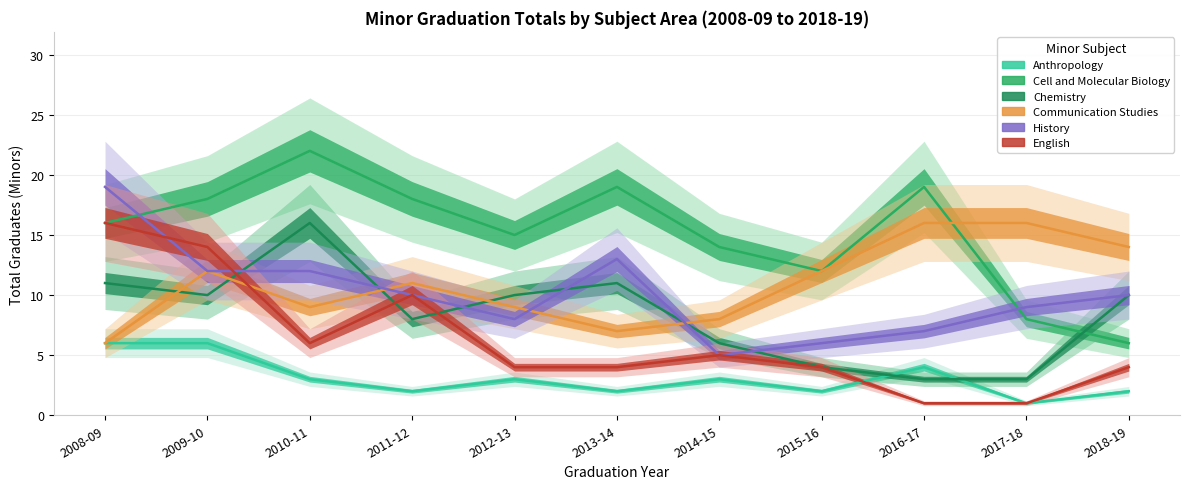

What is the label of the 1st point from the right?

2018-19